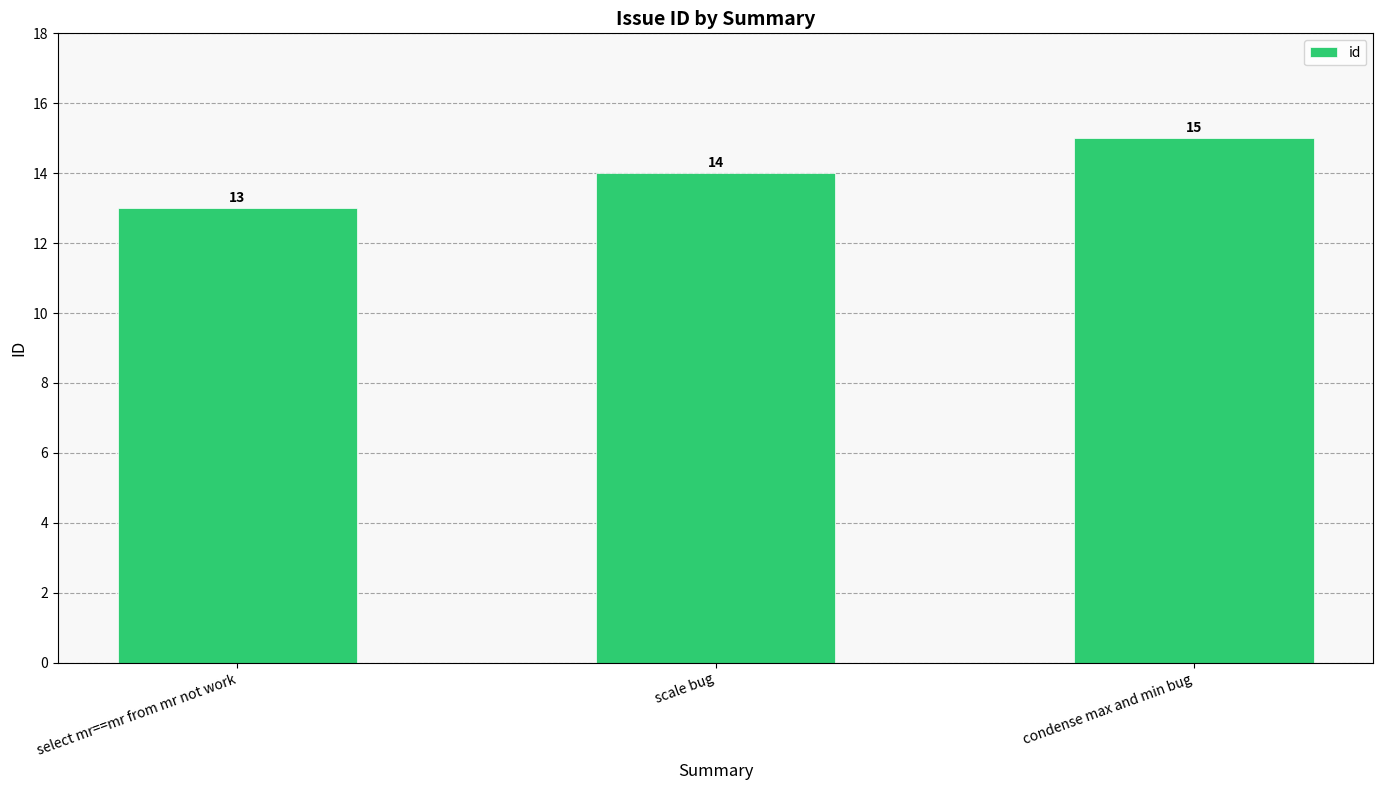

What value does the data have at select mr==mr from mr not work?

13